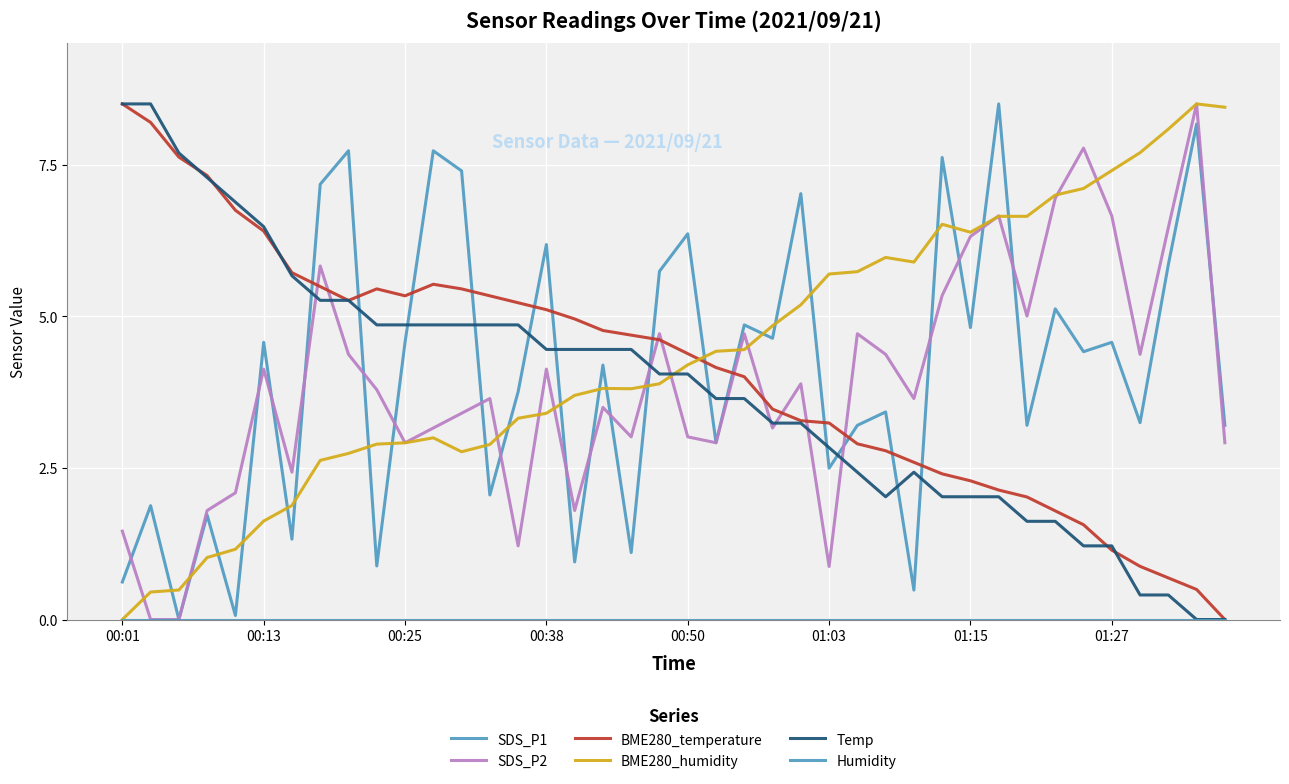

Is this an area chart (filled region under the line)?

No